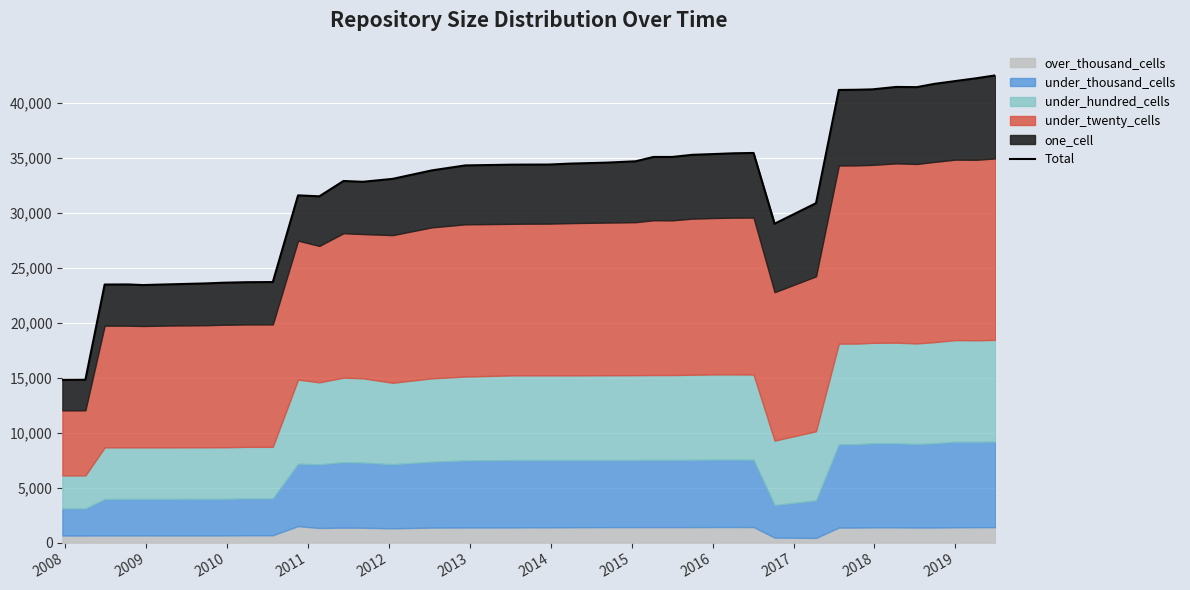

How many categories are shown in the chart?

40